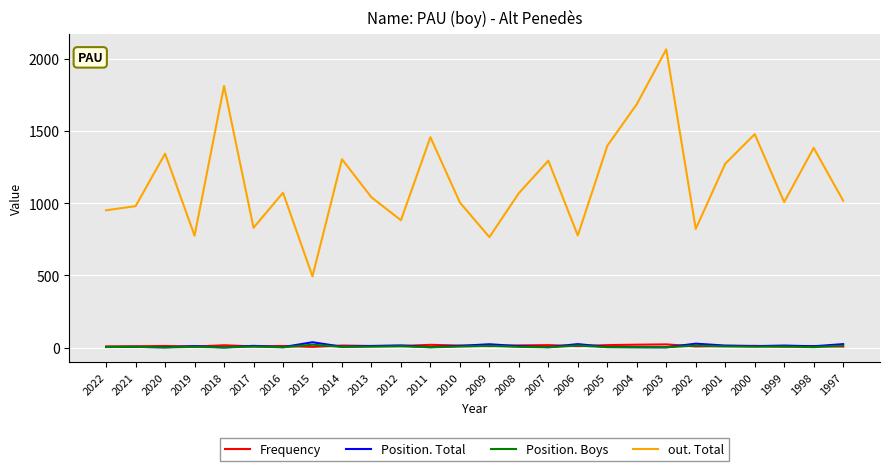

What is the greatest value displayed?

2068